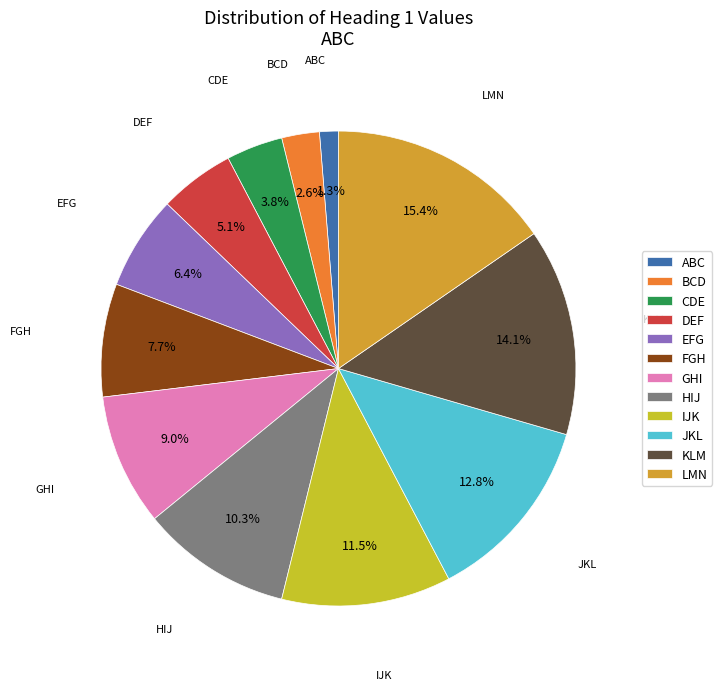

Count the number of slices in the pie.

12